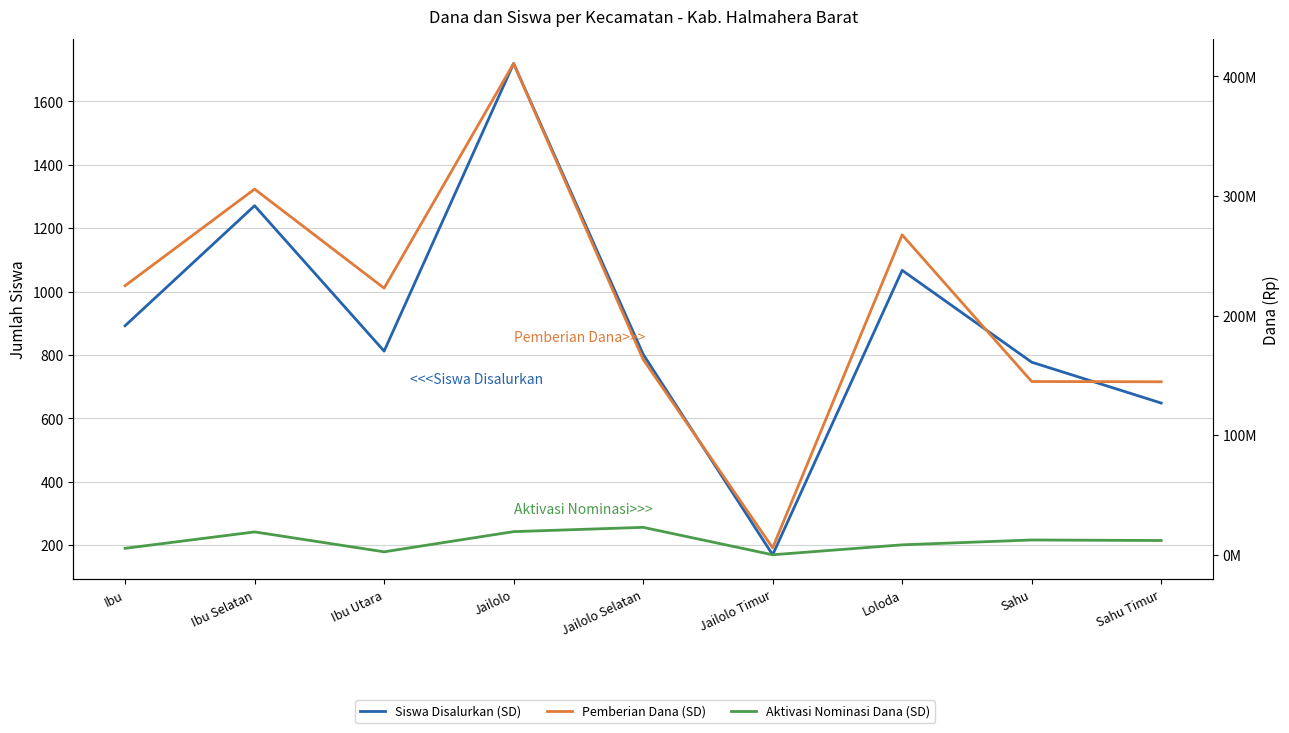

Does the chart display data point markers on the line(s)?

No